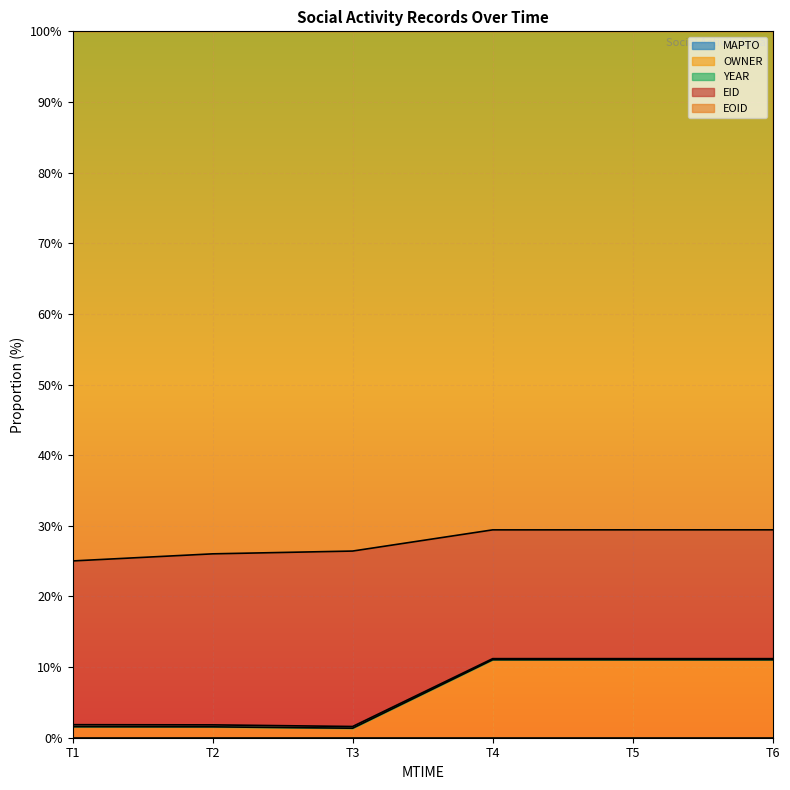

What is the average value of the EOID series?

6.3